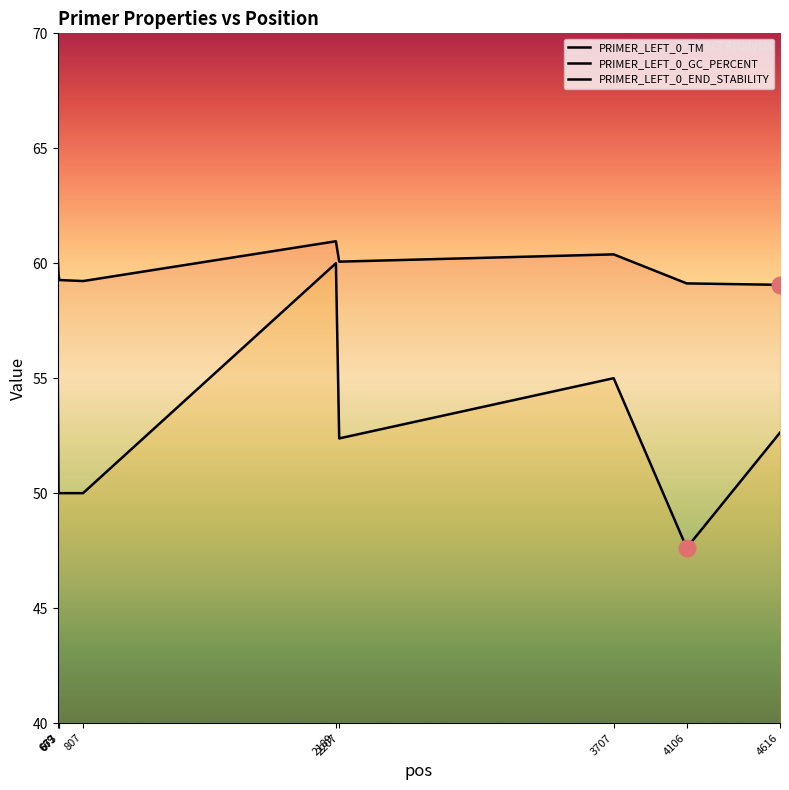

Is this an area chart (filled region under the line)?

No